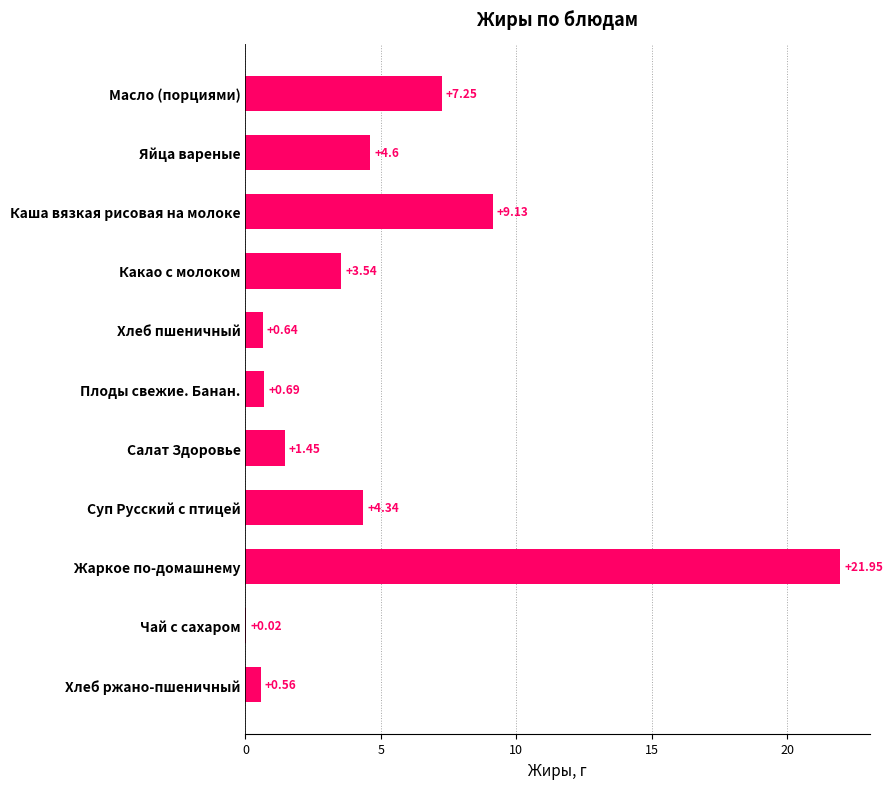

Are the bars horizontal?

Yes